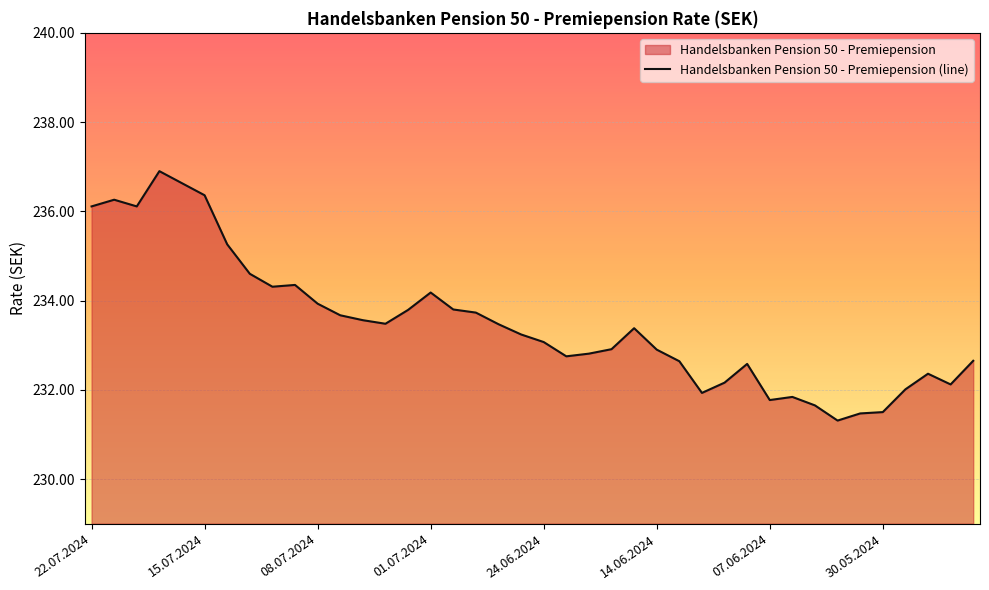

What is the value of the 13th point from the left?

233.6